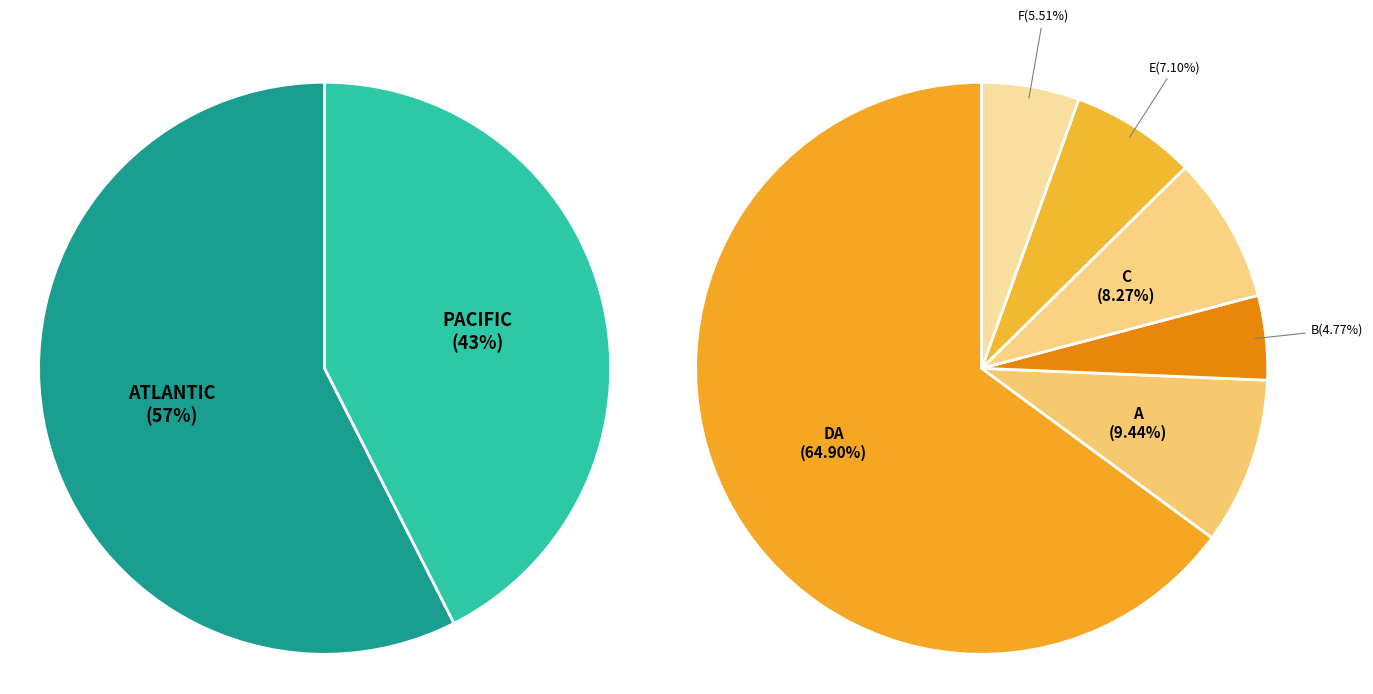

Which slice is the smallest?

B